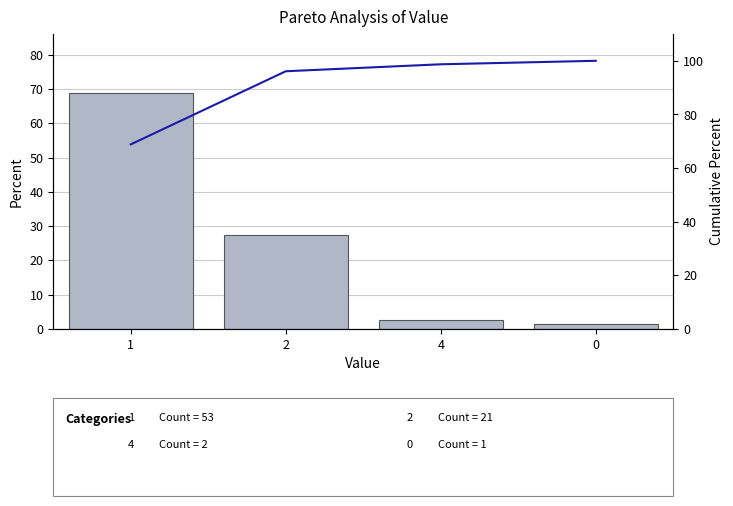

Reading right to left, transcribe all the data shown in this chart.

Percent: 0=1.3	4=2.6	2=27.3	1=68.8
Cumulative Percent: 0=100.0	4=98.7	2=96.1	1=68.8